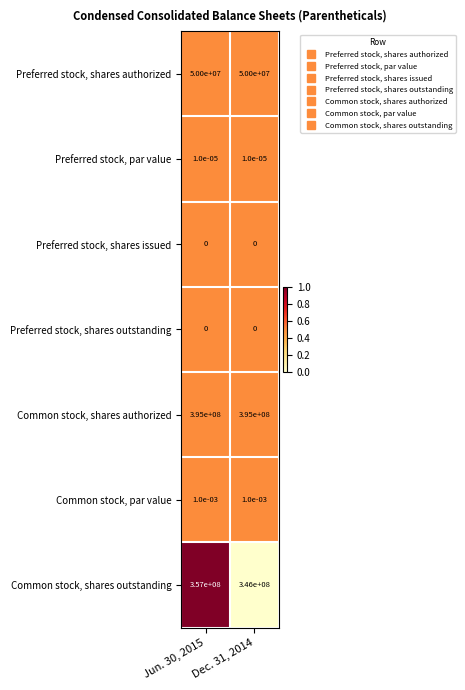

Which series has the widest spread of values?

Common stock, shares outstanding